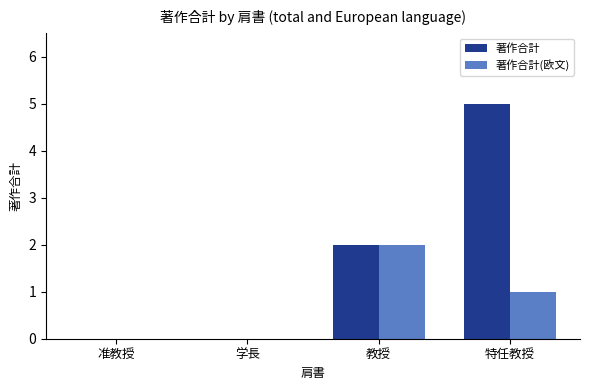

Which series changed the most between 准教授 and 特任教授?

著作合計